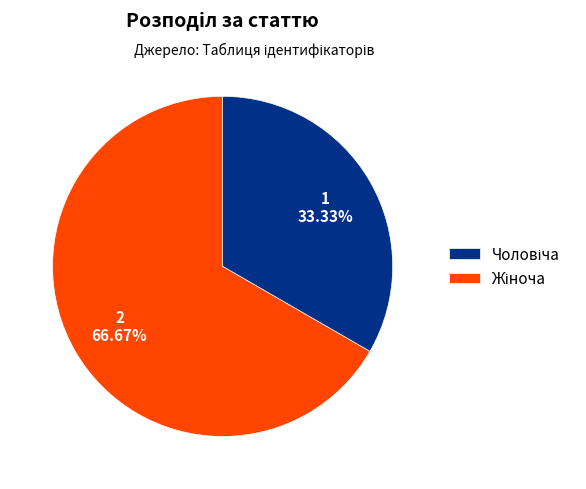

Is there a majority slice in this chart?

Yes